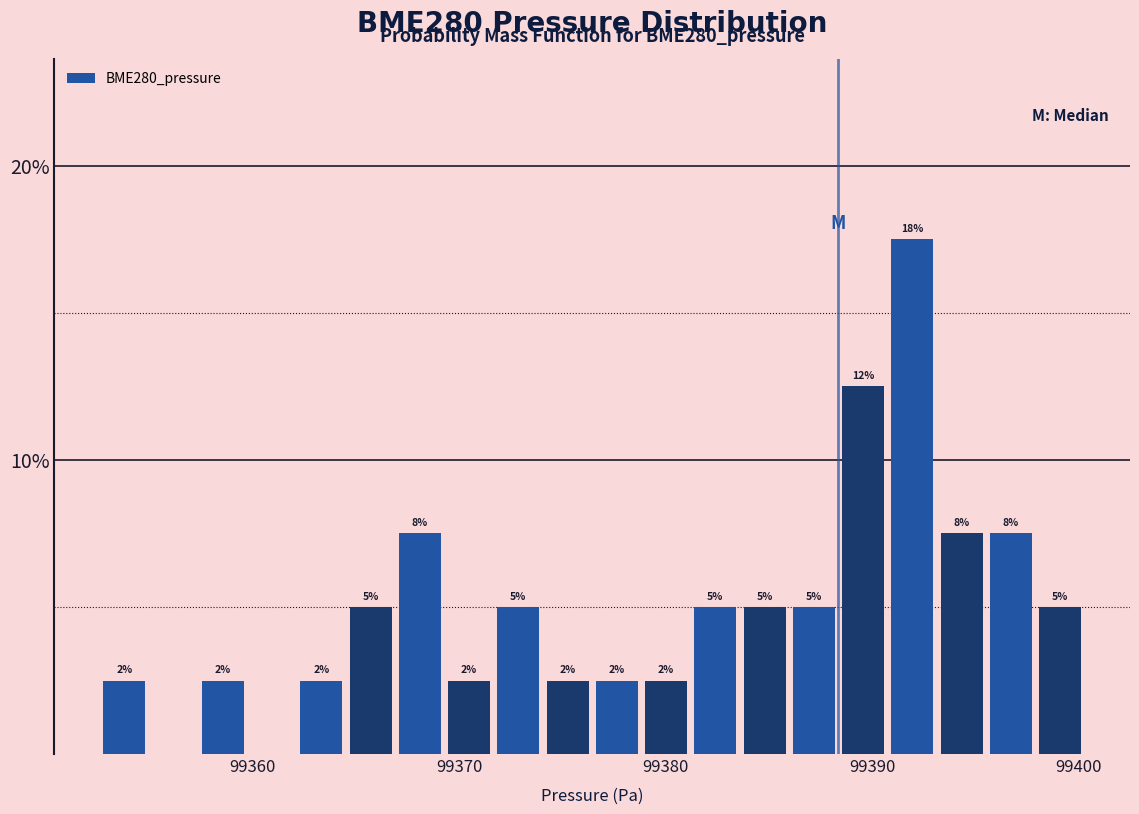

Read against the x-axis, roughly where is the centre of the tallest bar?

99392